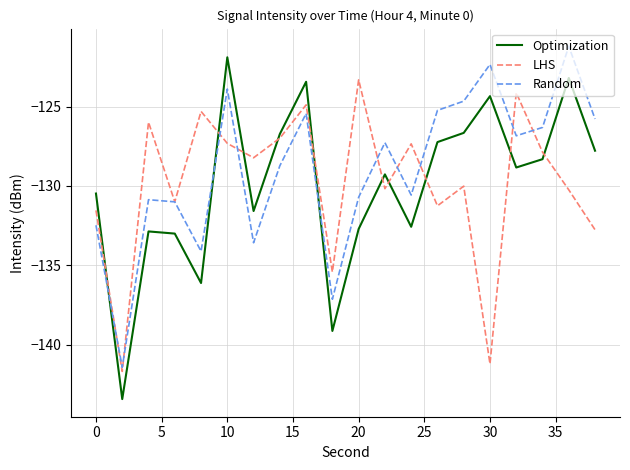

Which series has the largest range (max minus min)?

Optimization